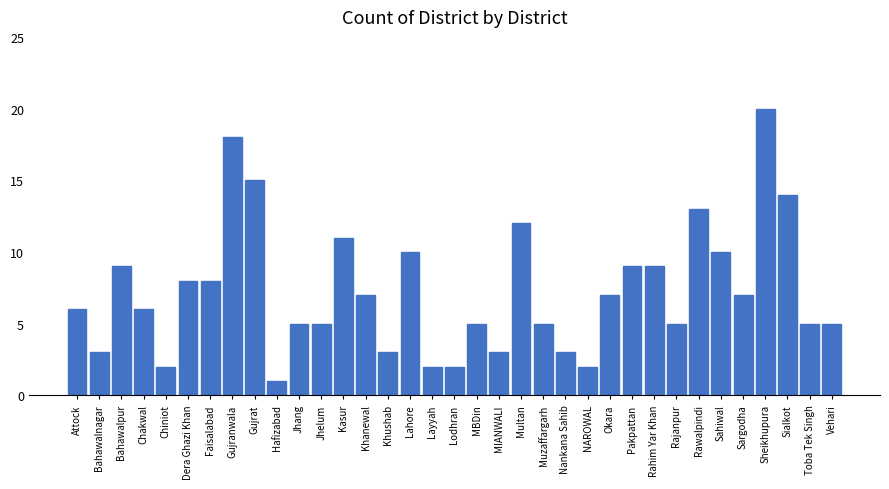

What is the value of the 25th bar from the left?

7